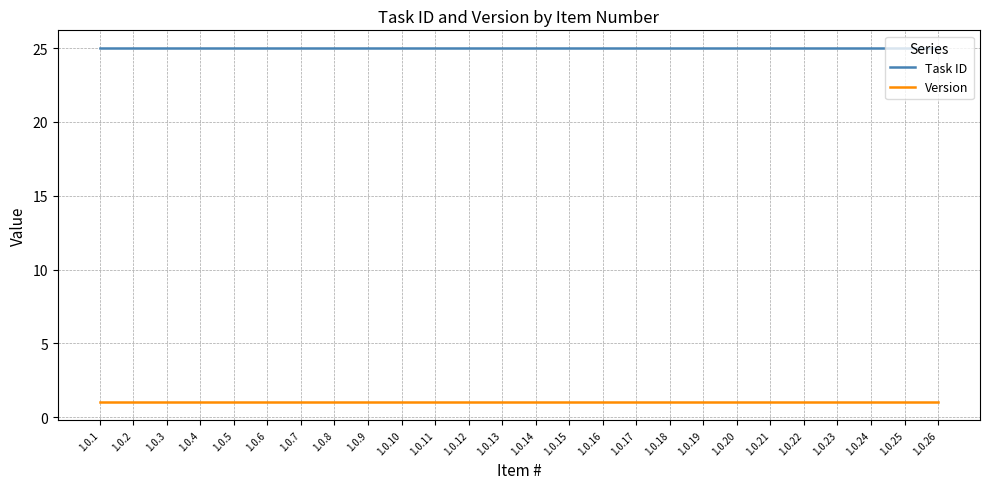

What is the lowest value of the Task ID series?

25